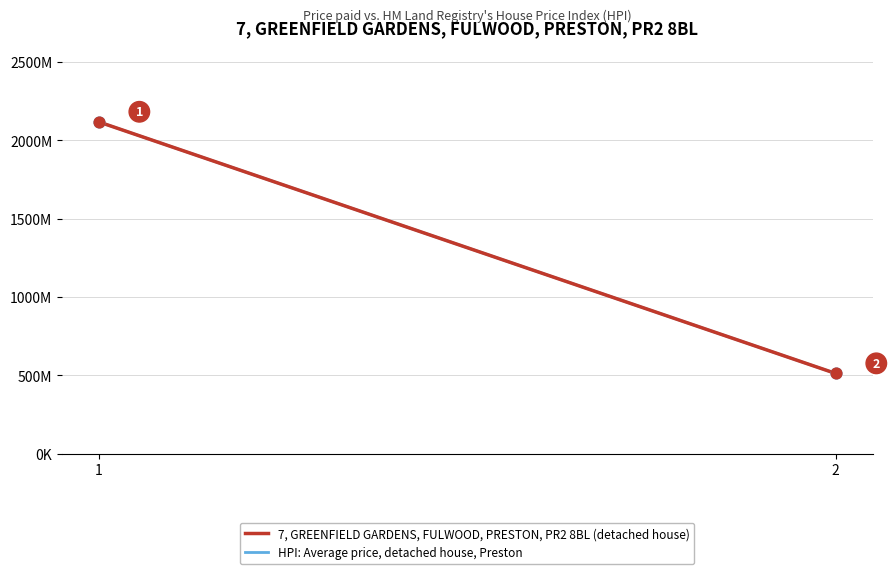

Which series has the largest total across all categories?

7, GREENFIELD GARDENS, FULWOOD, PRESTON, PR2 8BL (detached house)